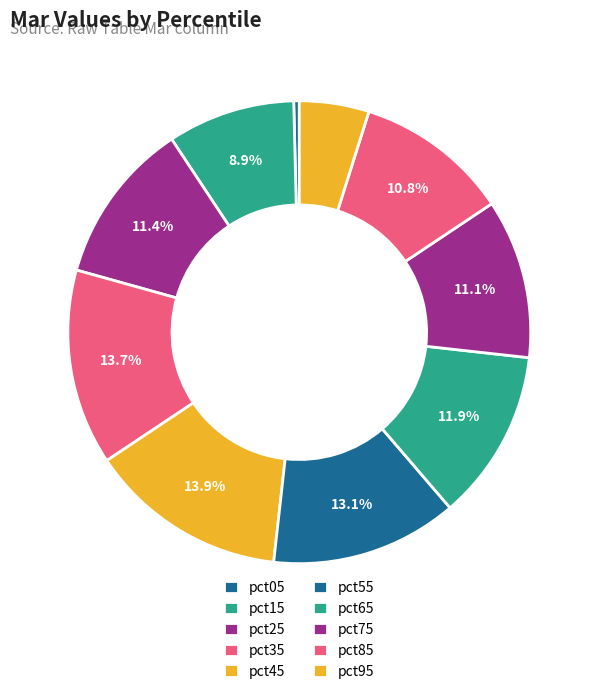

How many segments does this pie chart have?

10